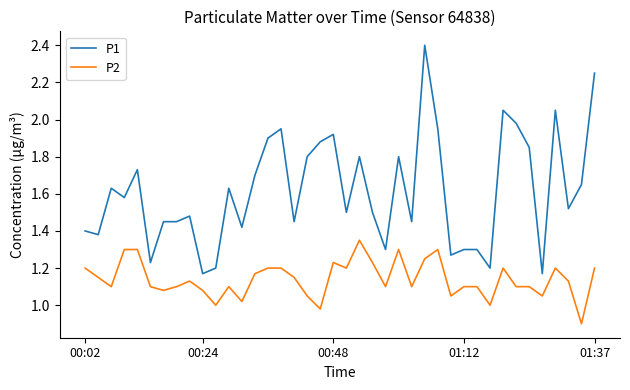

Which series has the largest total across all categories?

P1